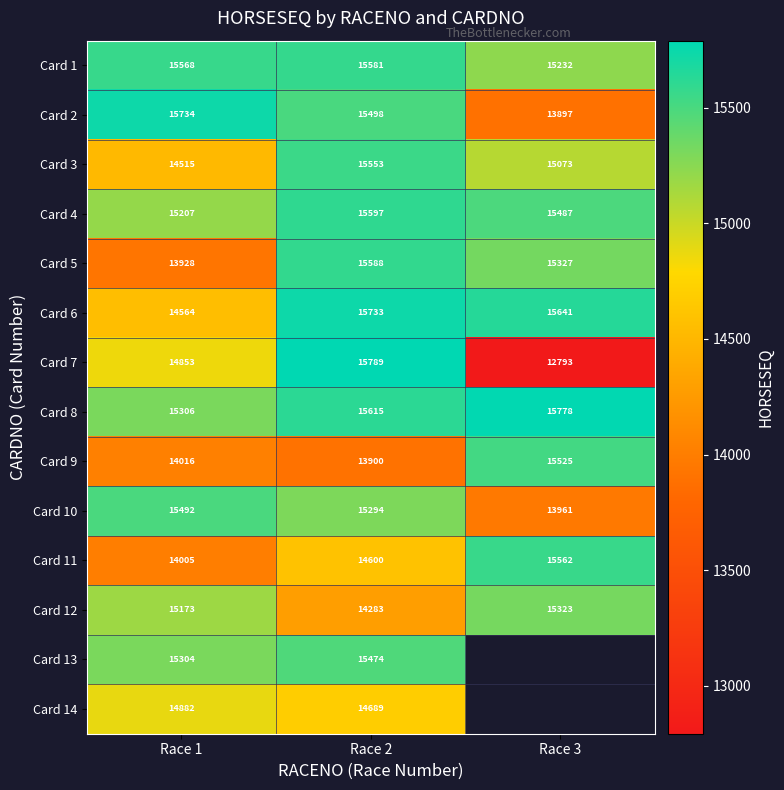

How many distinct data groups are displayed?

14